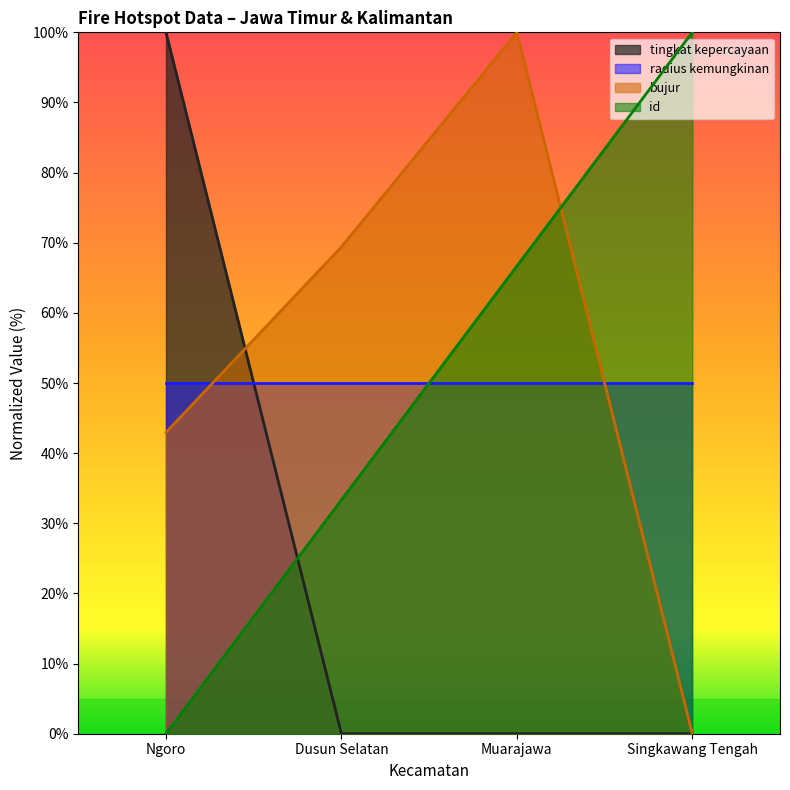

Rank the series at Ngoro from highest to lowest value.

tingkat kepercayaan, radius kemungkinan, bujur, id